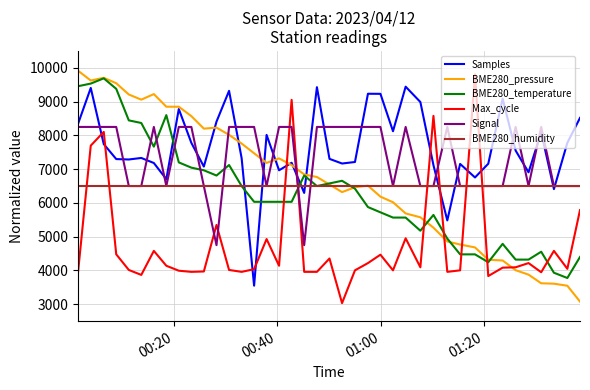

How many values in the Samples series are below 7331?

20